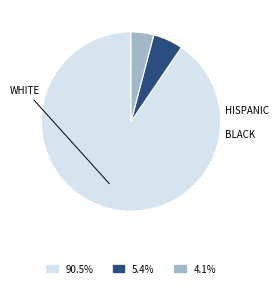

Does any single category account for the majority?

Yes